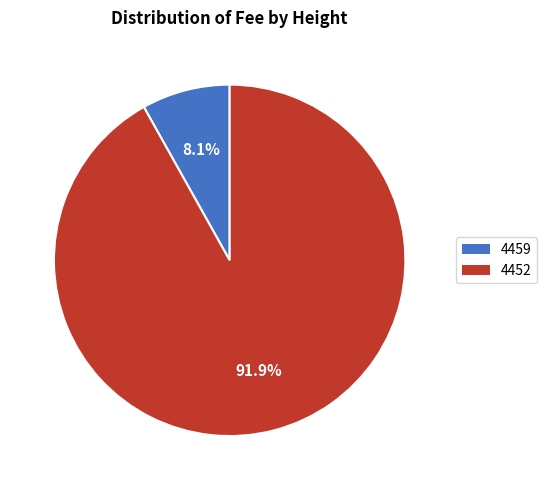

Combined, do 4459 and 4452 account for over 50%?

Yes